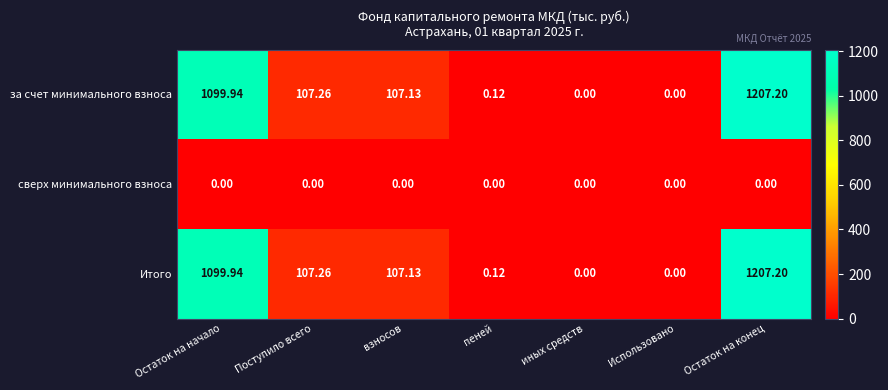

At which category is the sum across all series the highest?

Остаток на конец